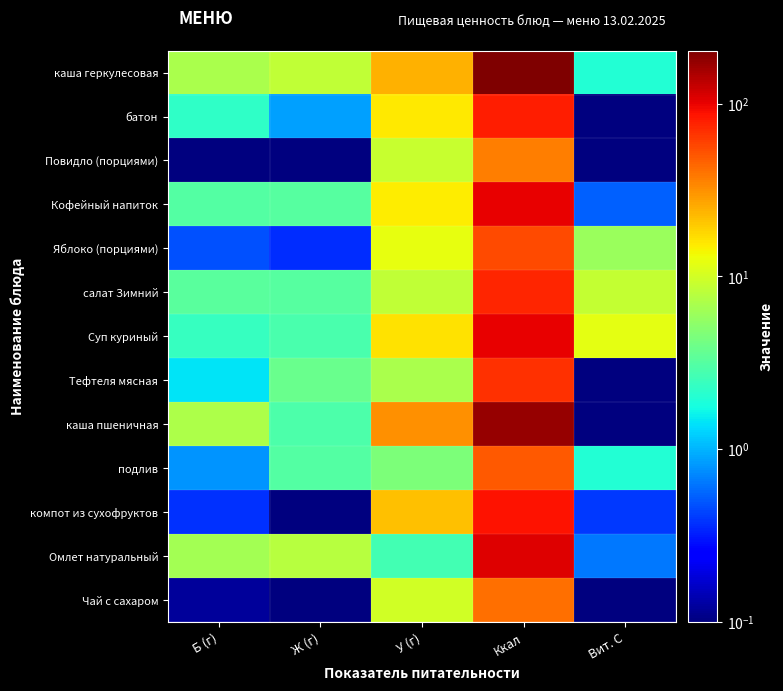

Rank the series by their maximum value, from lowest to highest.

Повидло (порциями), Чай с сахаром, подлив, Яблоко (порциями), Тефтеля мясная, салат Зимний, батон, компот из сухофруктов, Кофейный напиток, Суп куриный, Омлет натуральный, каша пшеничная, каша геркулесовая